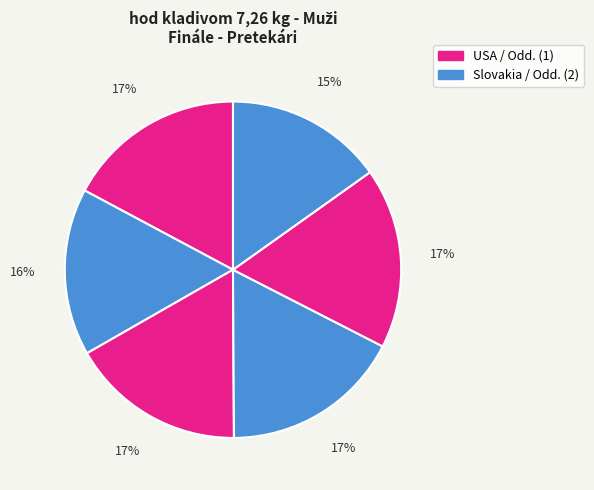

How many segments does this pie chart have?

6